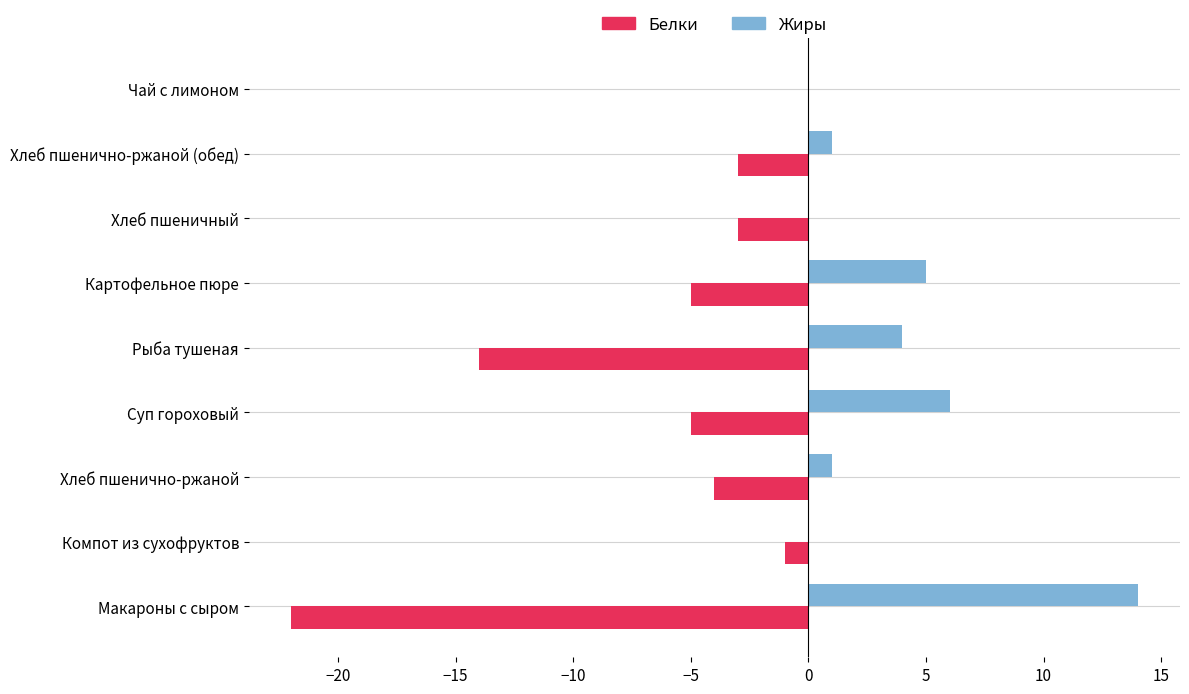

Read the Жиры value at Рыба тушеная.

4